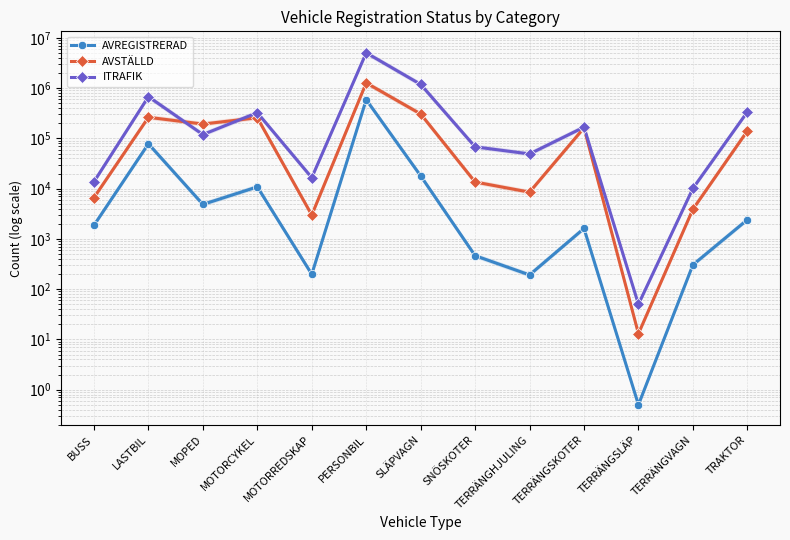

Reading right to left, list all the values displayed in this chart.

AVREGISTRERAD: TRAKTOR=2408.0	TERRÄNGVAGN=304.0	TERRÄNGSLÄP=0.5	TERRÄNGSKOTER=1615.0	TERRÄNGHJULING=192.0	SNÖSKOTER=464.0	SLÄPVAGN=17995.0	PERSONBIL=589715.0	MOTORREDSKAP=198.0	MOTORCYKEL=10861.0	MOPED=4860.0	LASTBIL=78206.0	BUSS=1870.0
AVSTÄLLD: TRAKTOR=140643.0	TERRÄNGVAGN=3891.0	TERRÄNGSLÄP=13.0	TERRÄNGSKOTER=162356.0	TERRÄNGHJULING=8522.0	SNÖSKOTER=13565.0	SLÄPVAGN=306430.0	PERSONBIL=1274718.0	MOTORREDSKAP=2987.0	MOTORCYKEL=257809.0	MOPED=193178.0	LASTBIL=263059.0	BUSS=6651.0
ITRAFIK: TRAKTOR=336144.0	TERRÄNGVAGN=10119.0	TERRÄNGSLÄP=50.0	TERRÄNGSKOTER=167688.0	TERRÄNGHJULING=49090.0	SNÖSKOTER=68010.0	SLÄPVAGN=1190089.0	PERSONBIL=5051966.0	MOTORREDSKAP=16572.0	MOTORCYKEL=325038.0	MOPED=119386.0	LASTBIL=677756.0	BUSS=13751.0